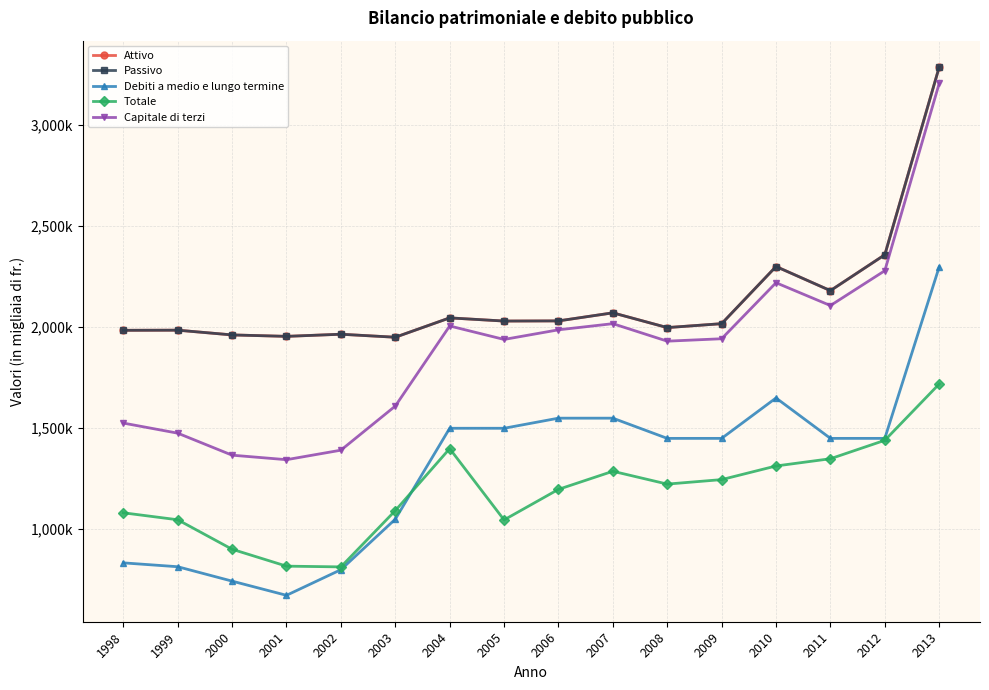

What are all the series names shown in the legend?

Attivo, Passivo, Debiti a medio e lungo termine, Totale, Capitale di terzi